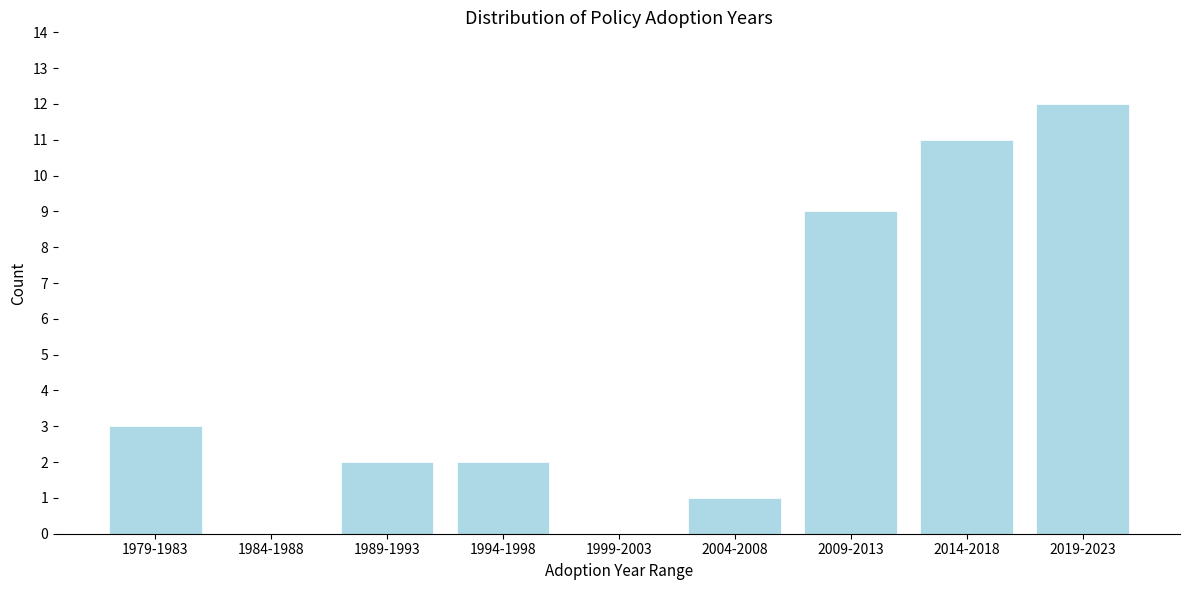

Reading left to right, extract all data points from this chart.

1979-1983=3	1984-1988=0	1989-1993=2	1994-1998=2	1999-2003=0	2004-2008=1	2009-2013=9	2014-2018=11	2019-2023=12